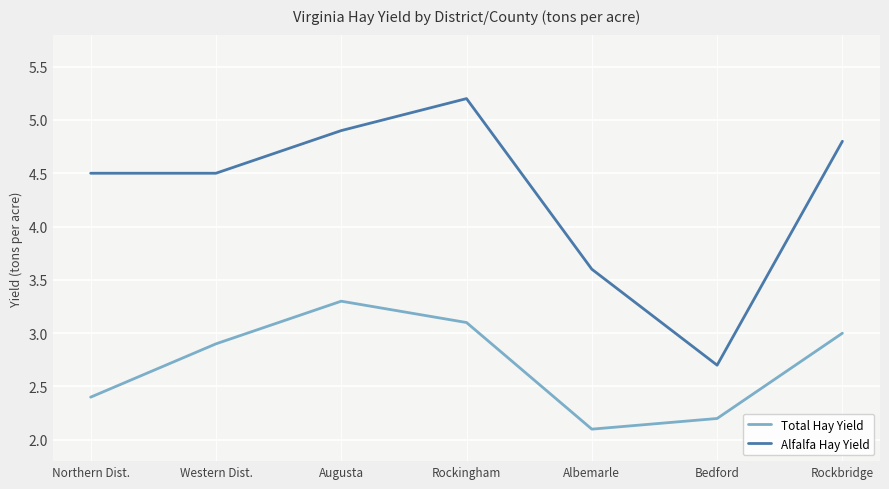

True or false: Alfalfa Hay Yield and Total Hay Yield cross at least once.

False